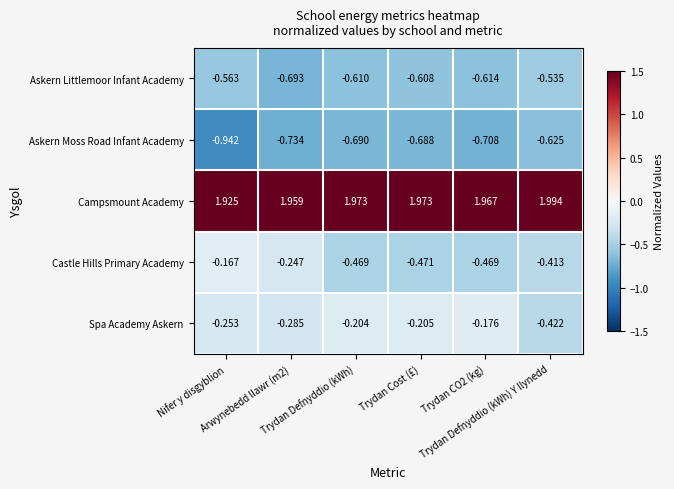

Which series has the largest range (max minus min)?

Askern Moss Road Infant Academy